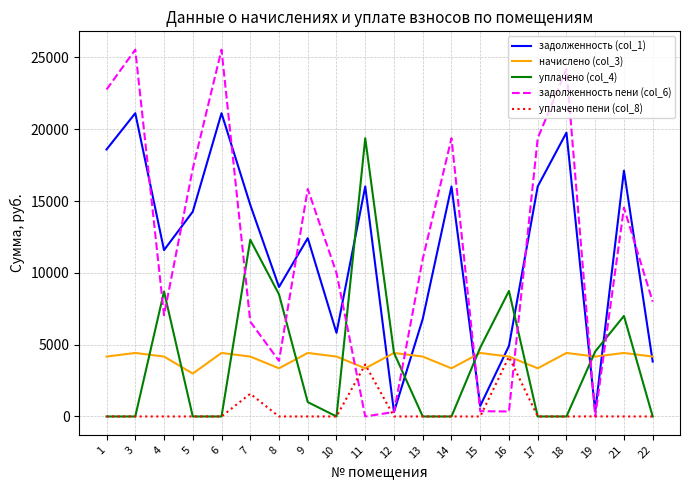

How many interior local valleys does the начислено (col_3) series have?

6